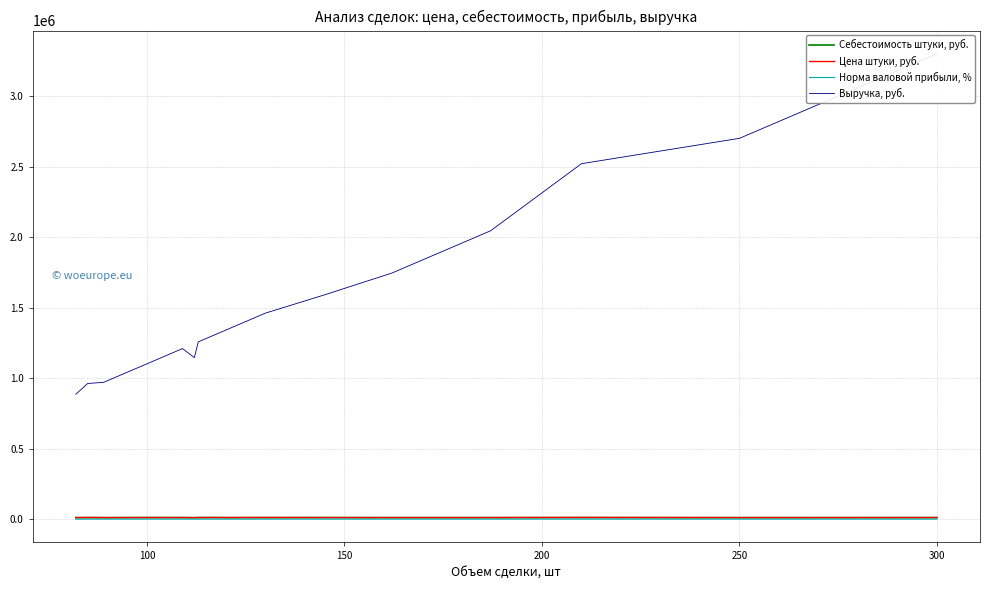

Is it true that Себестоимость штуки, руб. equals 10451.8 at 300?

True